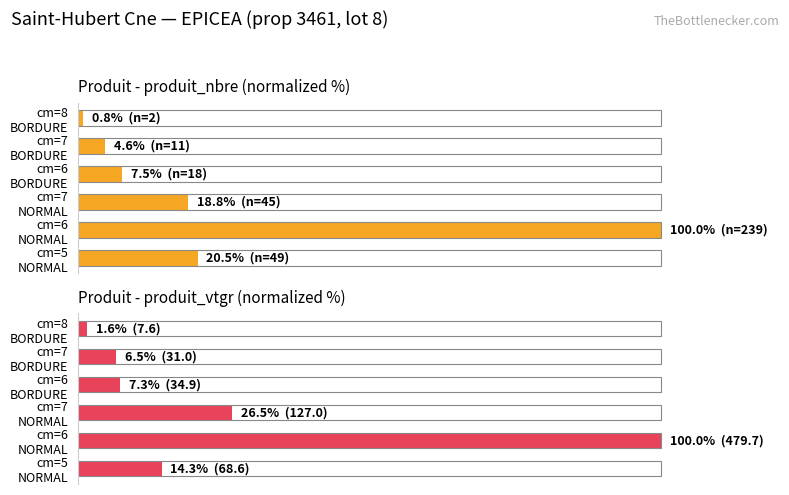

Reading left to right, transcribe all the data shown in this chart.

produit_nbre: 20.5	100.0	18.8	7.5	4.6	0.8
produit_vtgr: 14.3	100.0	26.5	7.3	6.5	1.6